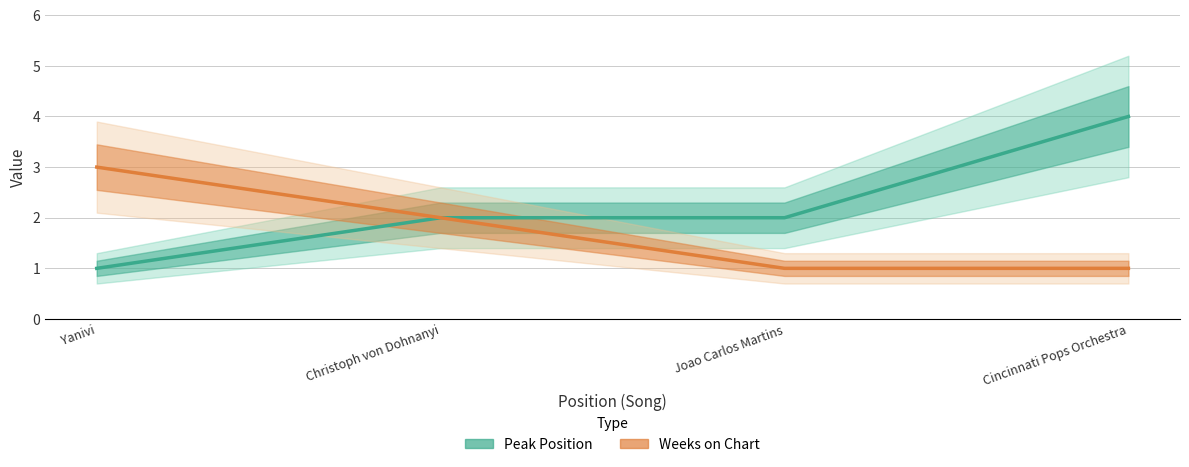

Reading left to right, what are all the values shown in this chart?

Peak Position: 1	2	2	4
Weeks on Chart: 3	2	1	1